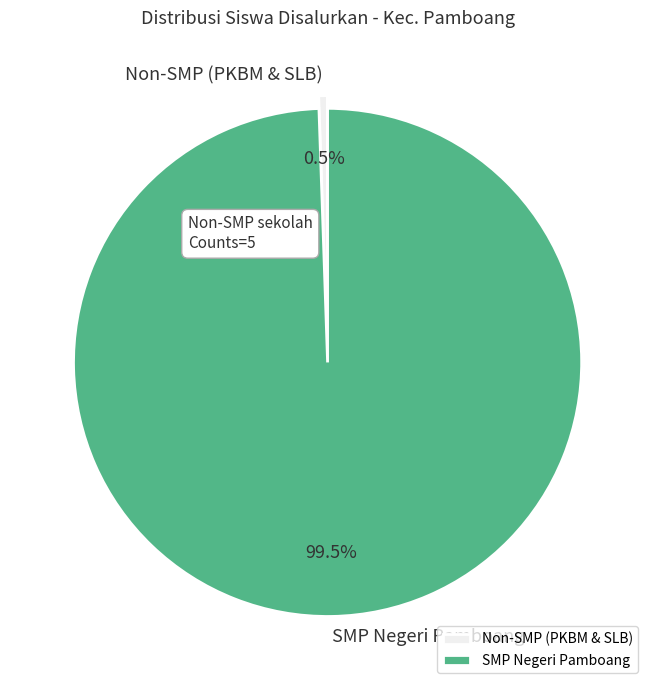

Combined, what portion of the pie is SMP Negeri Pamboang and Non-SMP (PKBM & SLB)?

100.0%